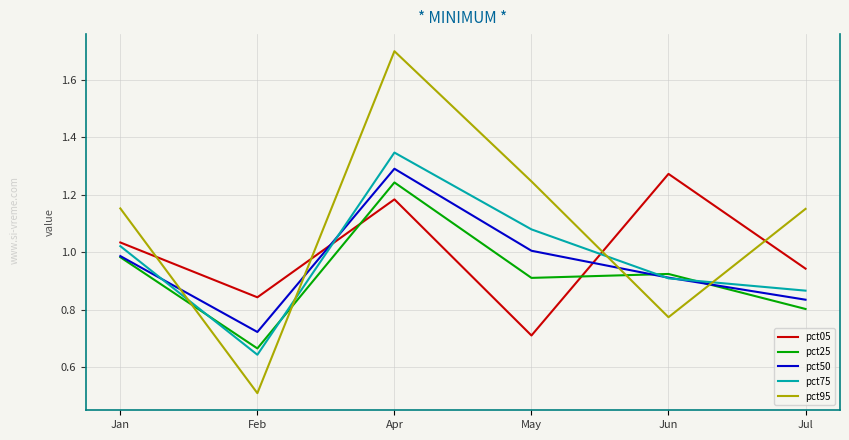

Does the chart have visible grid lines?

Yes